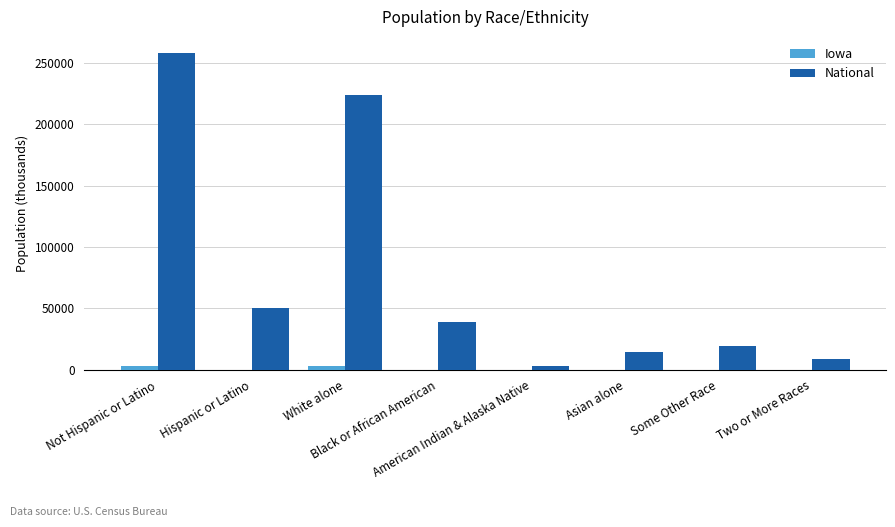

Which series has the widest spread of values?

National